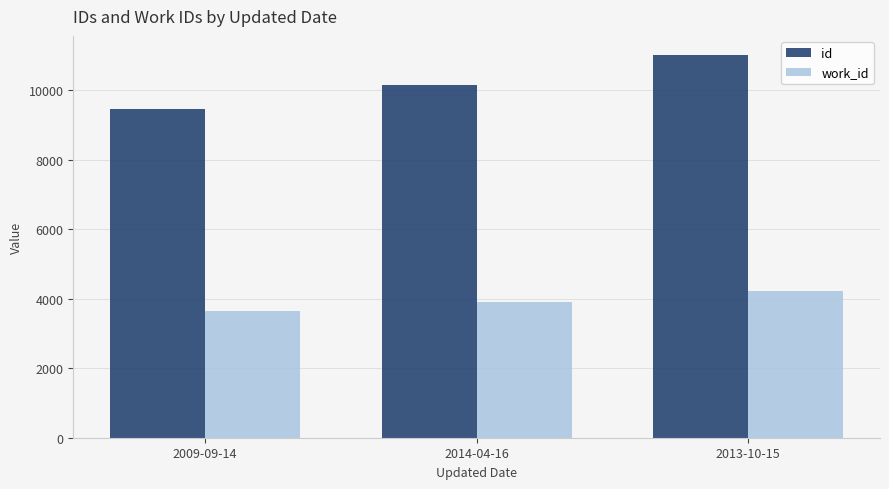

What are all the series names shown in the legend?

id, work_id